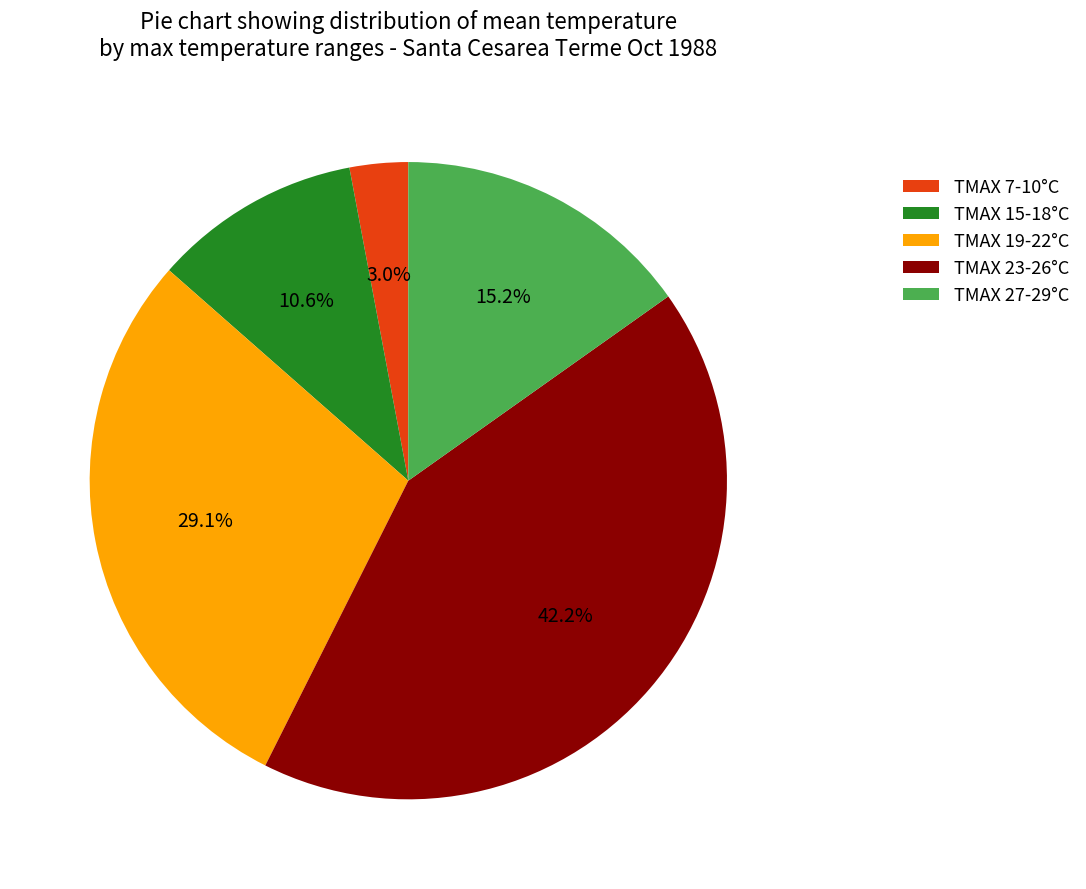

Count the number of slices in the pie.

5